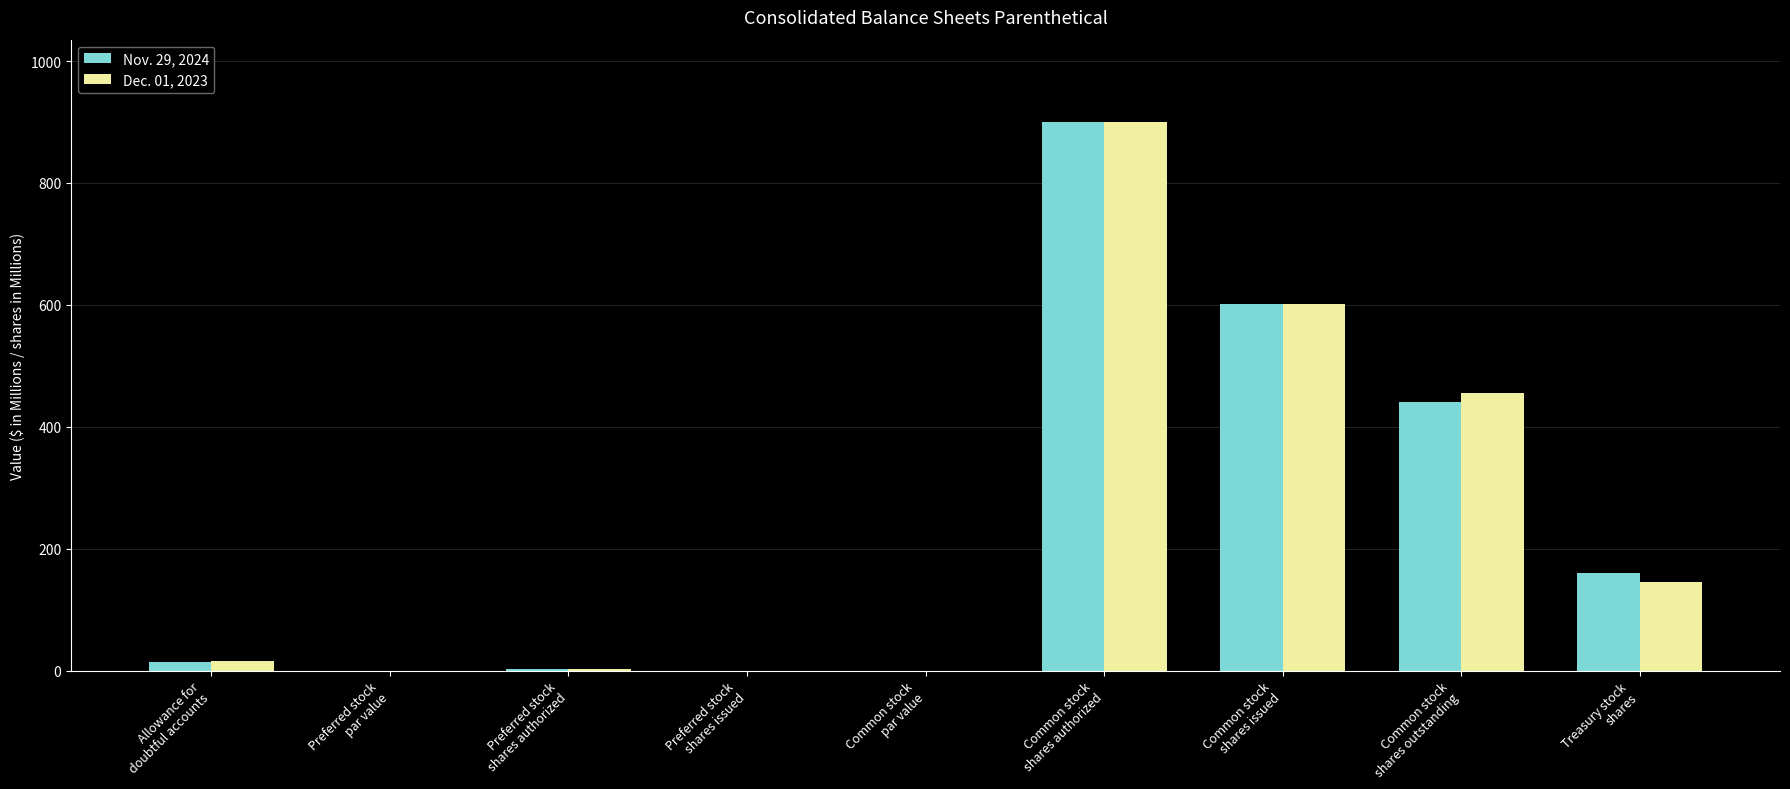

What is the maximum value shown in the chart?

900